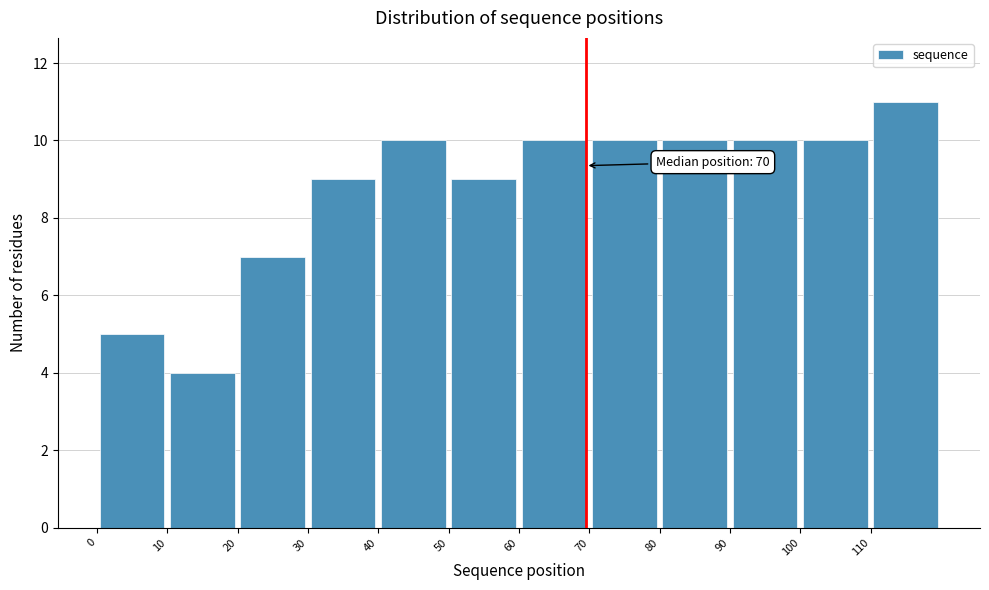

Over which range of the x-axis is the bar tallest?

110 to 120